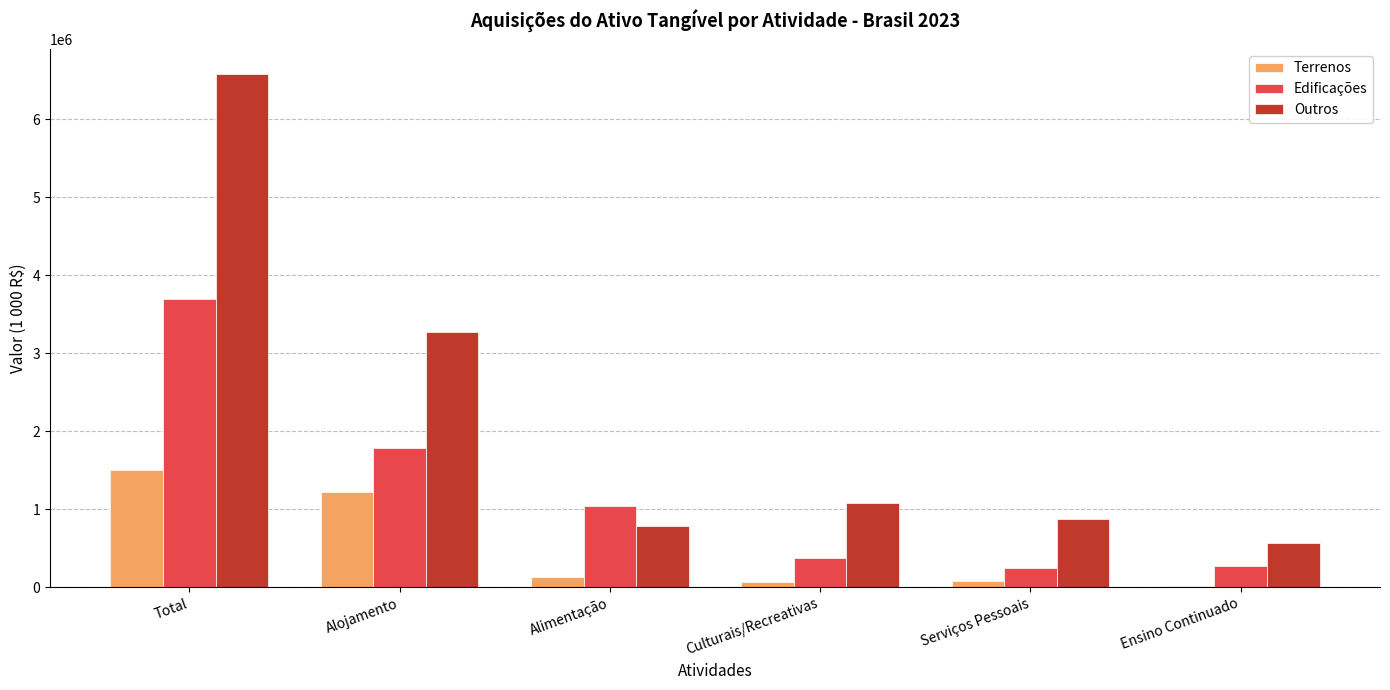

The Terrenos series shows 1221523 at Alojamento. True or false?

True